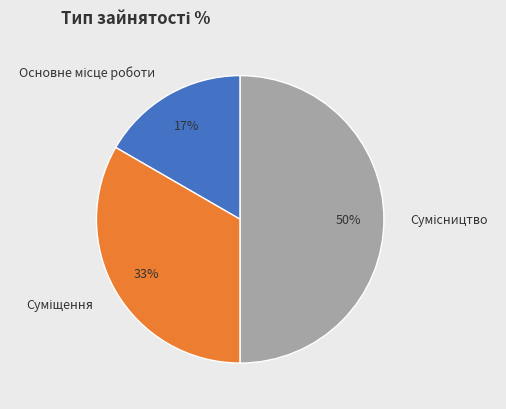

How many segments does this pie chart have?

3